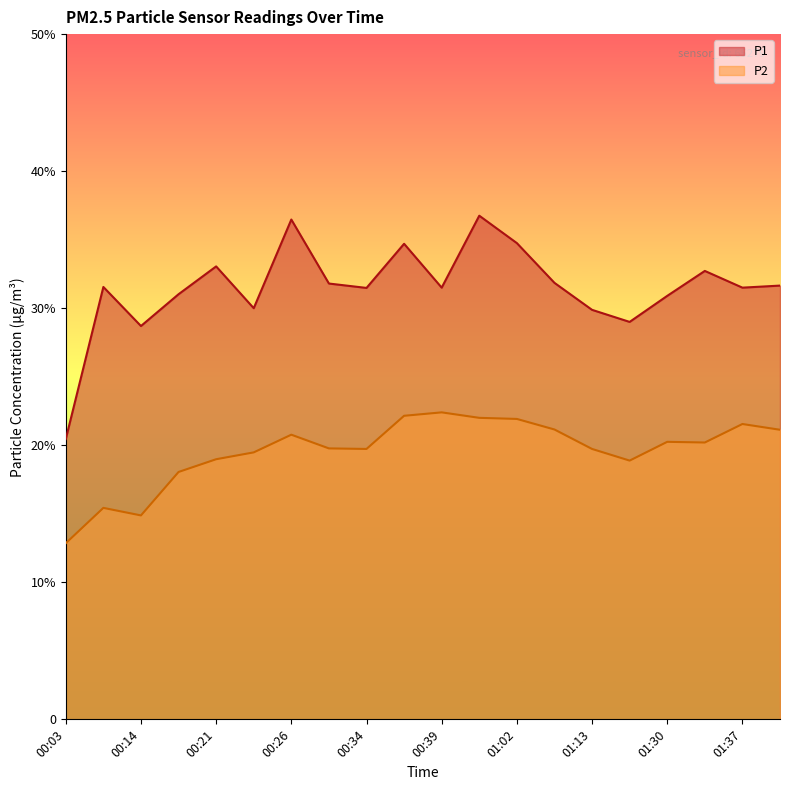

Reading left to right, list all the values displayed in this chart.

P1: 20.4	31.6	28.7	31.0	33.0	30.0	36.5	31.8	31.5	34.7	31.5	36.8	34.8	31.9	29.9	29.0	30.9	32.7	31.5	31.6
P2: 12.8	15.4	14.9	18.1	19.0	19.5	20.8	19.8	19.7	22.1	22.4	22.0	21.9	21.1	19.7	18.9	20.2	20.2	21.6	21.1